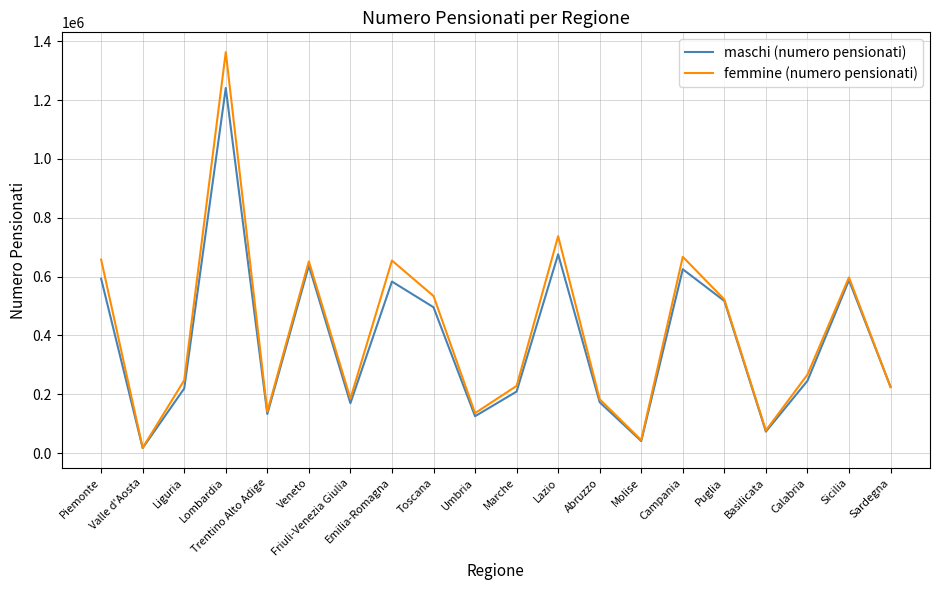

Is it true that femmine (numero pensionati) equals 375613 at Campania?

False